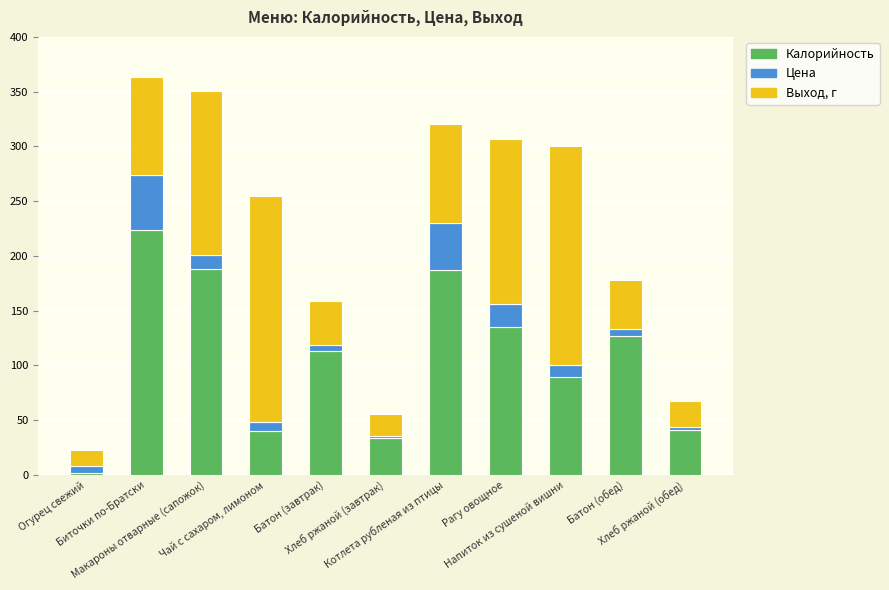

What is the smallest value displayed?

2.0